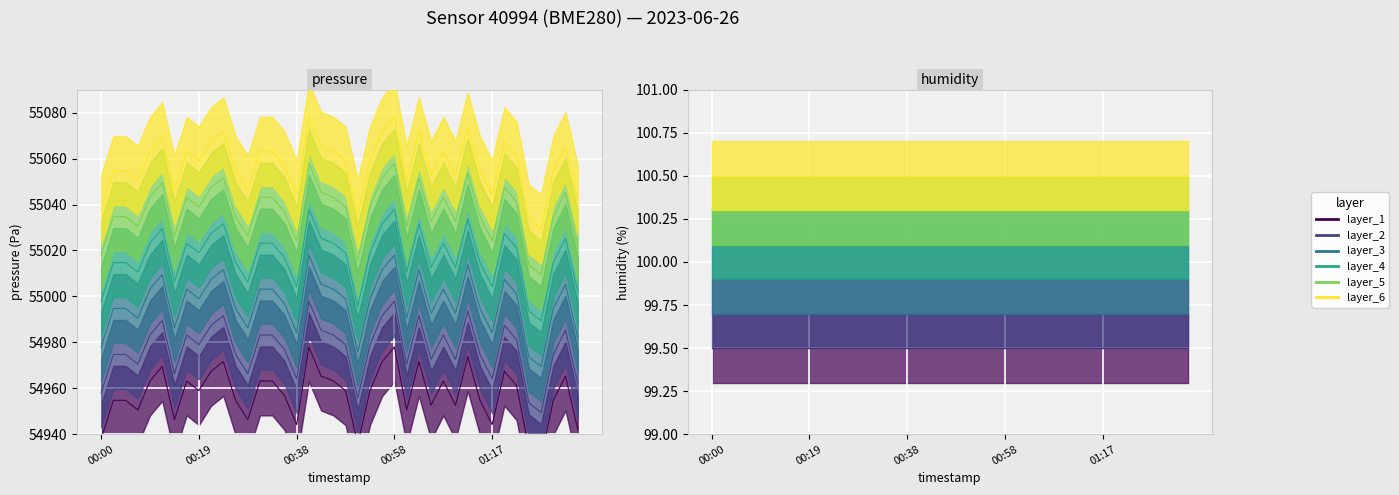

True or false: humidity and pressure intersect in this chart.

False